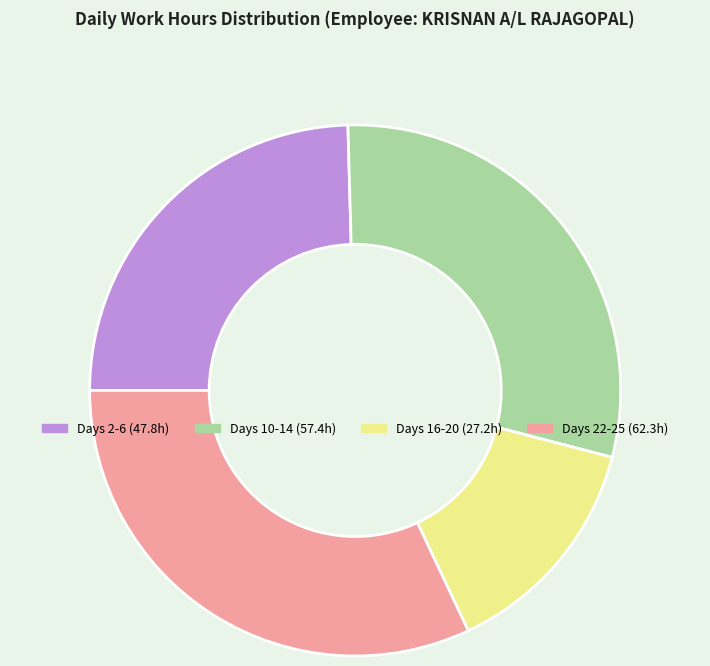

Is there a majority slice in this chart?

No